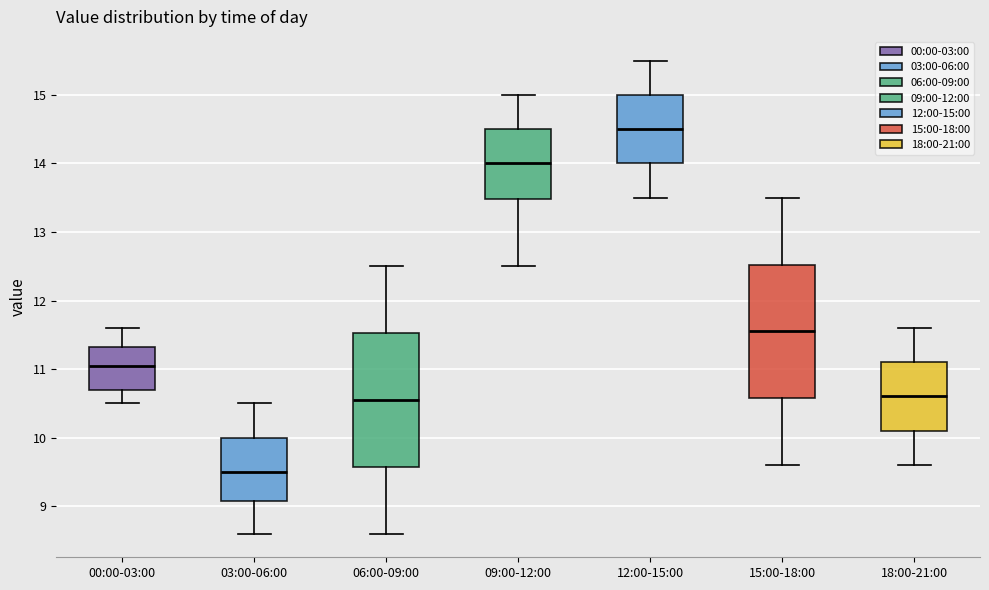

Where does the median line of the box for 09:00-12:00 sit on the y-axis? The values are not printed on the chart, so give them approximately, as read against the axis.

14.0